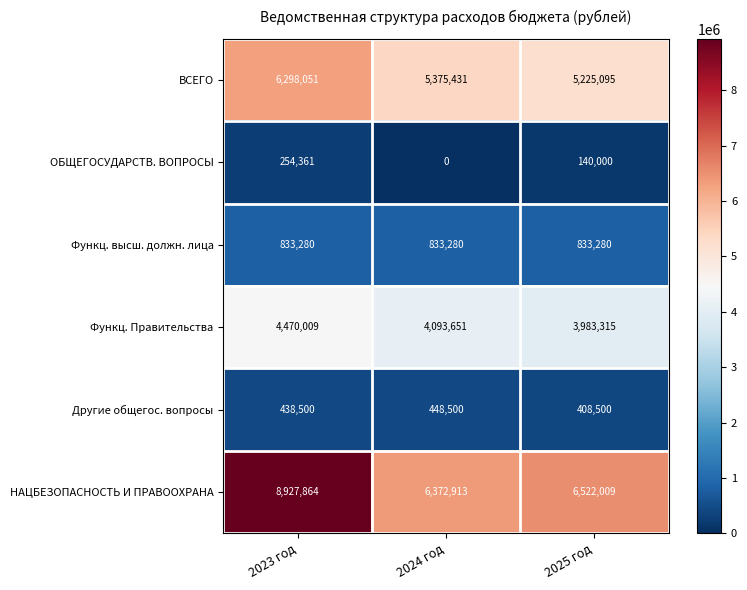

Between 2023 год and 2024 год, which series saw the biggest shift?

НАЦБЕЗОПАСНОСТЬ И ПРАВООХРАНА